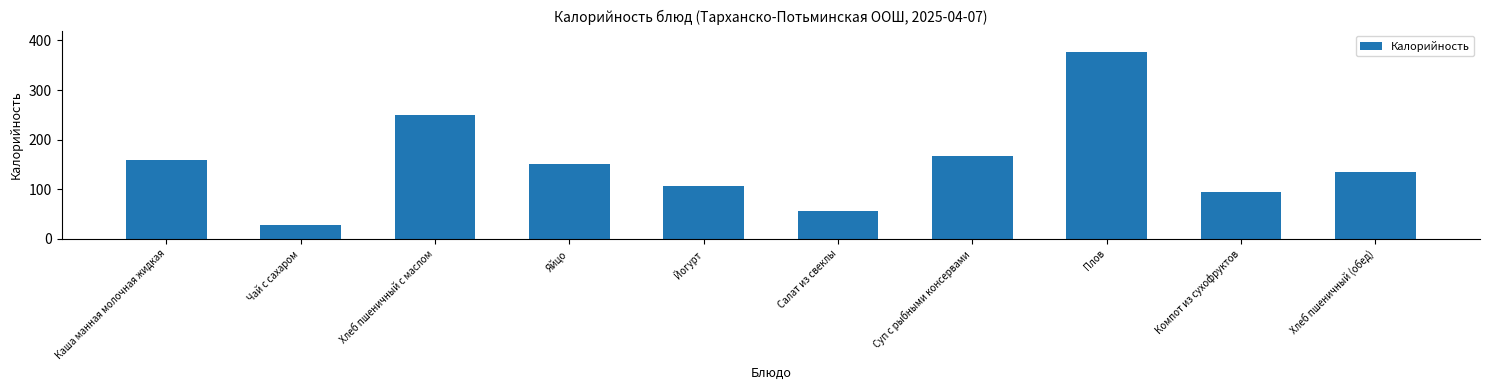

Which label corresponds to the largest value in the chart?

Плов